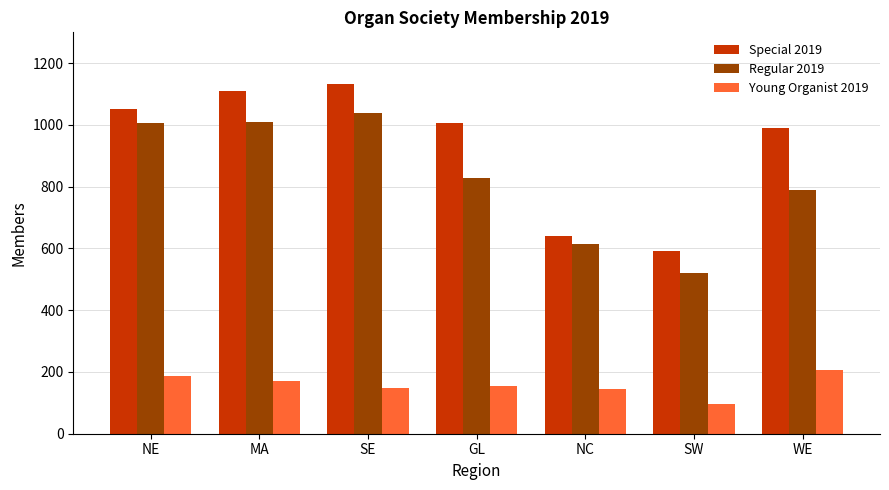

The value of Regular 2019 at SW is 280. True or false?

False